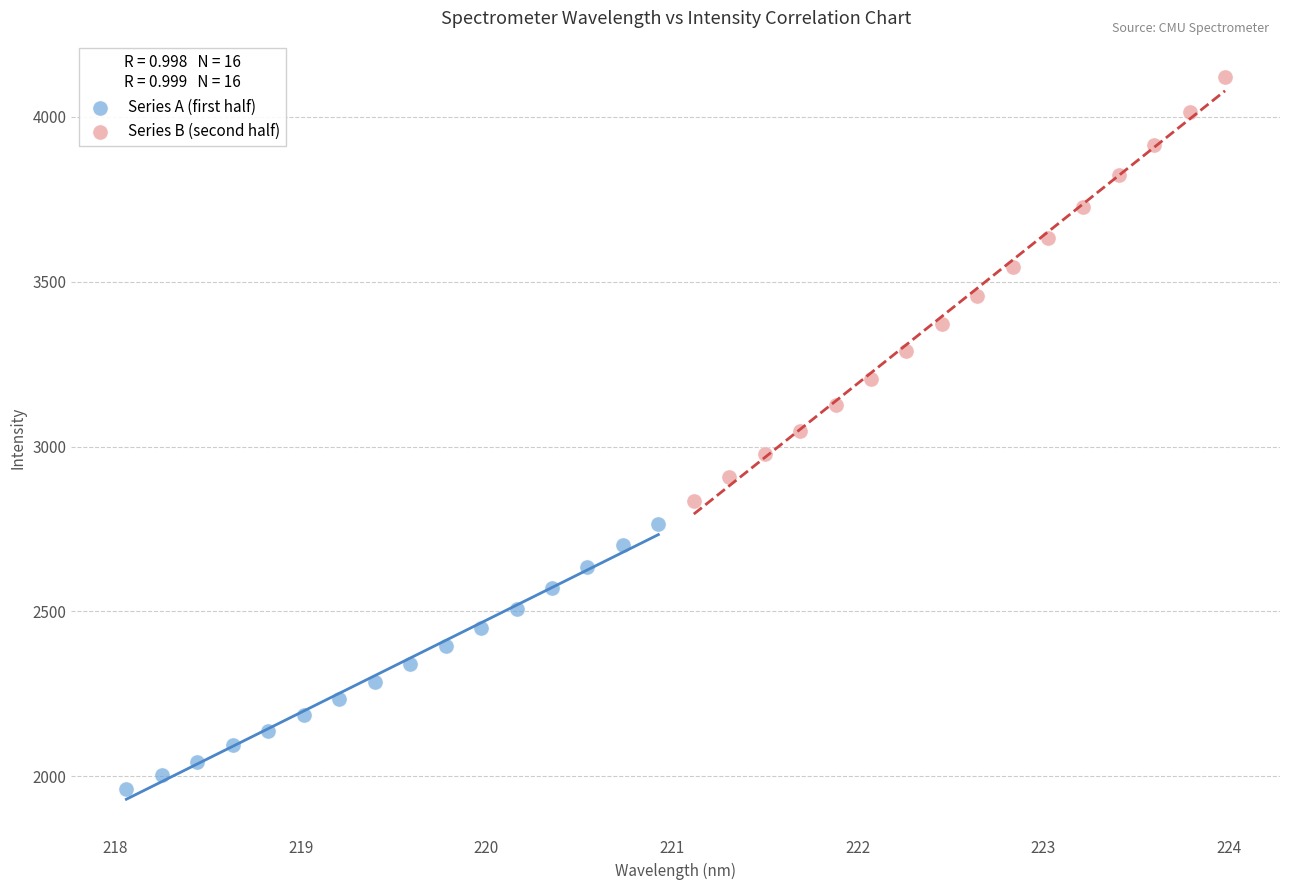

Which series has the widest spread of Y values?

Series B (second half)